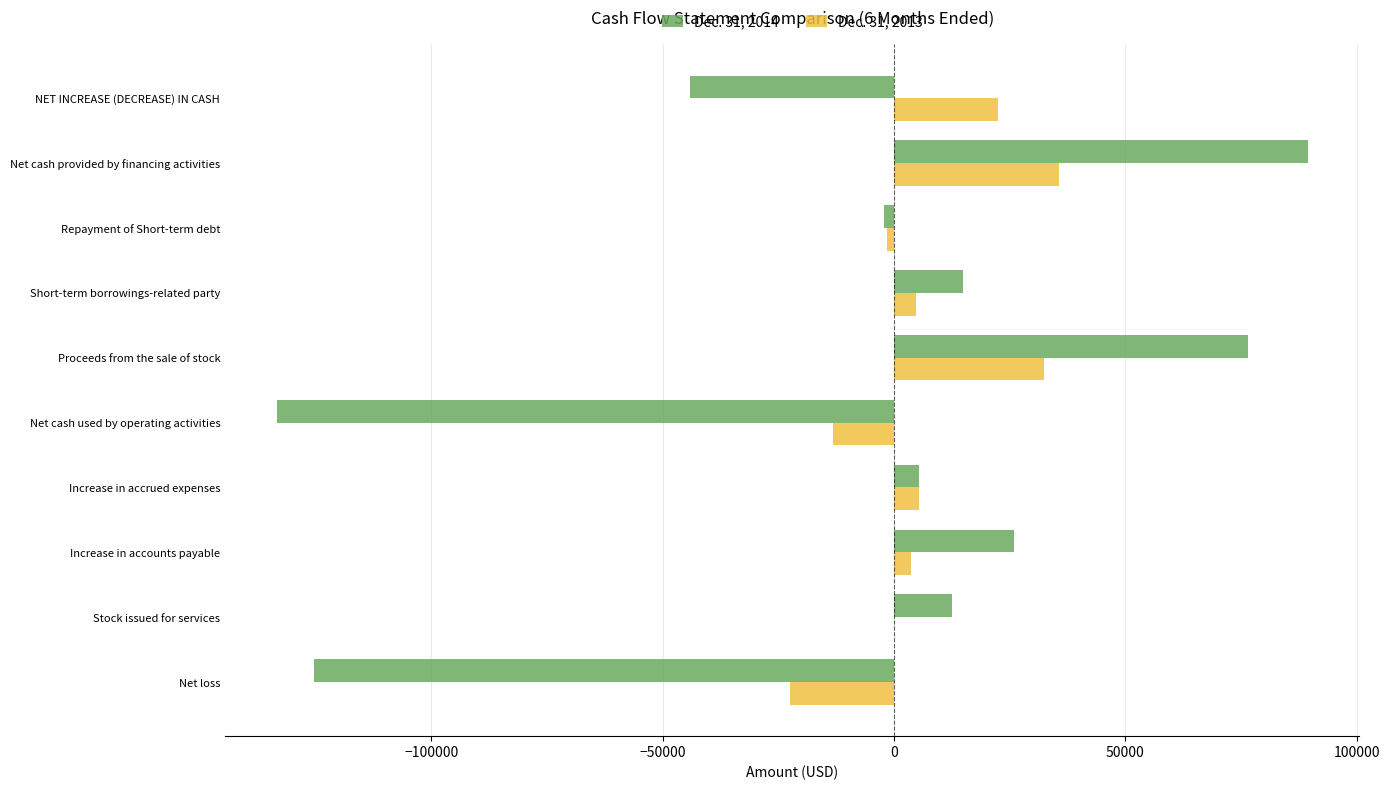

Between Stock issued for services and Net cash provided by financing activities, which series saw the biggest shift?

Dec. 31, 2014